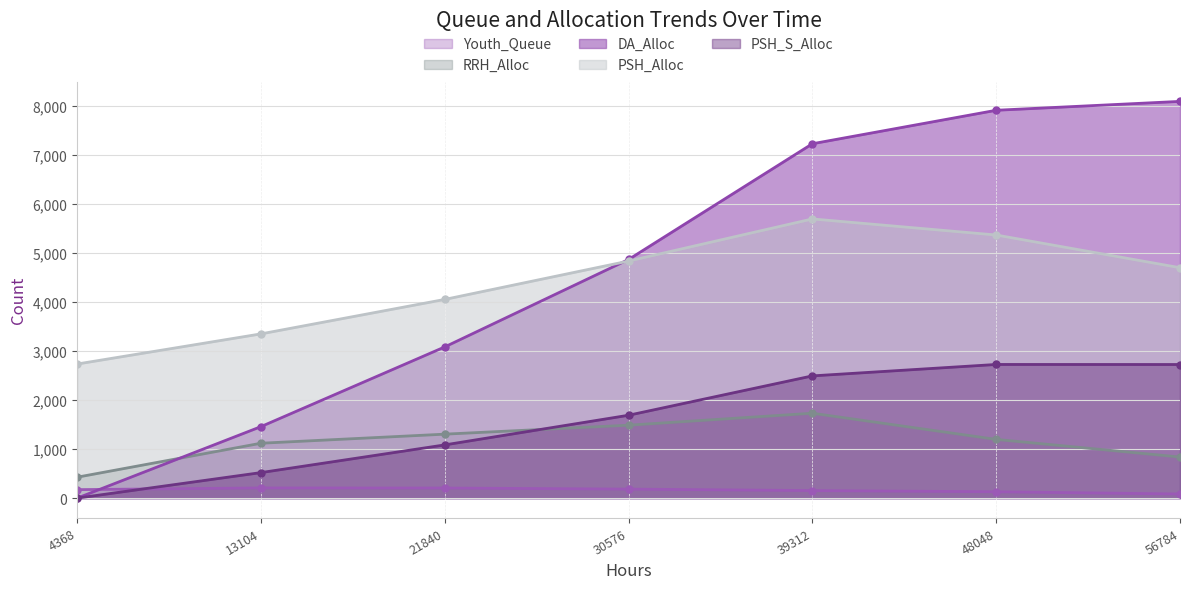

Count the RRH_Alloc (line) values in the range 838 to 1488.

5